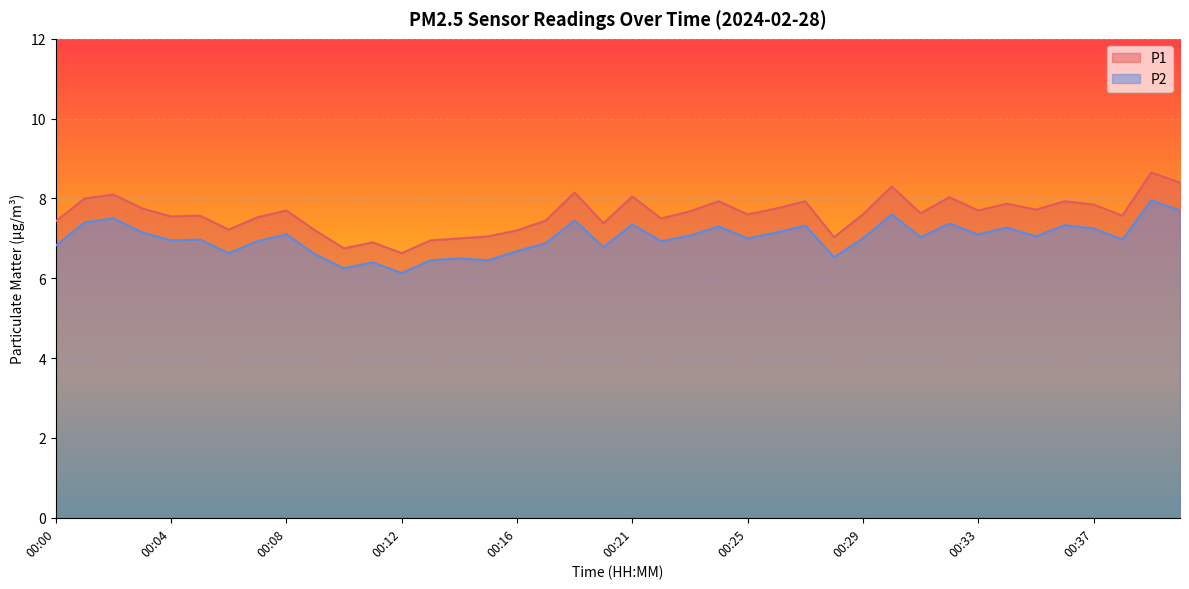

Rank the series at 00:20 from lowest to highest value.

P2, P1